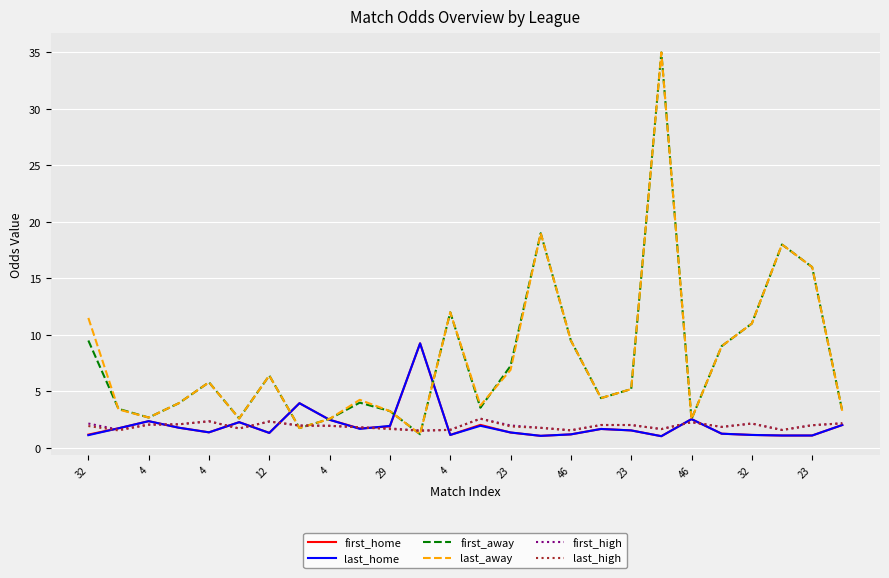

What is the smallest value displayed?

1.0